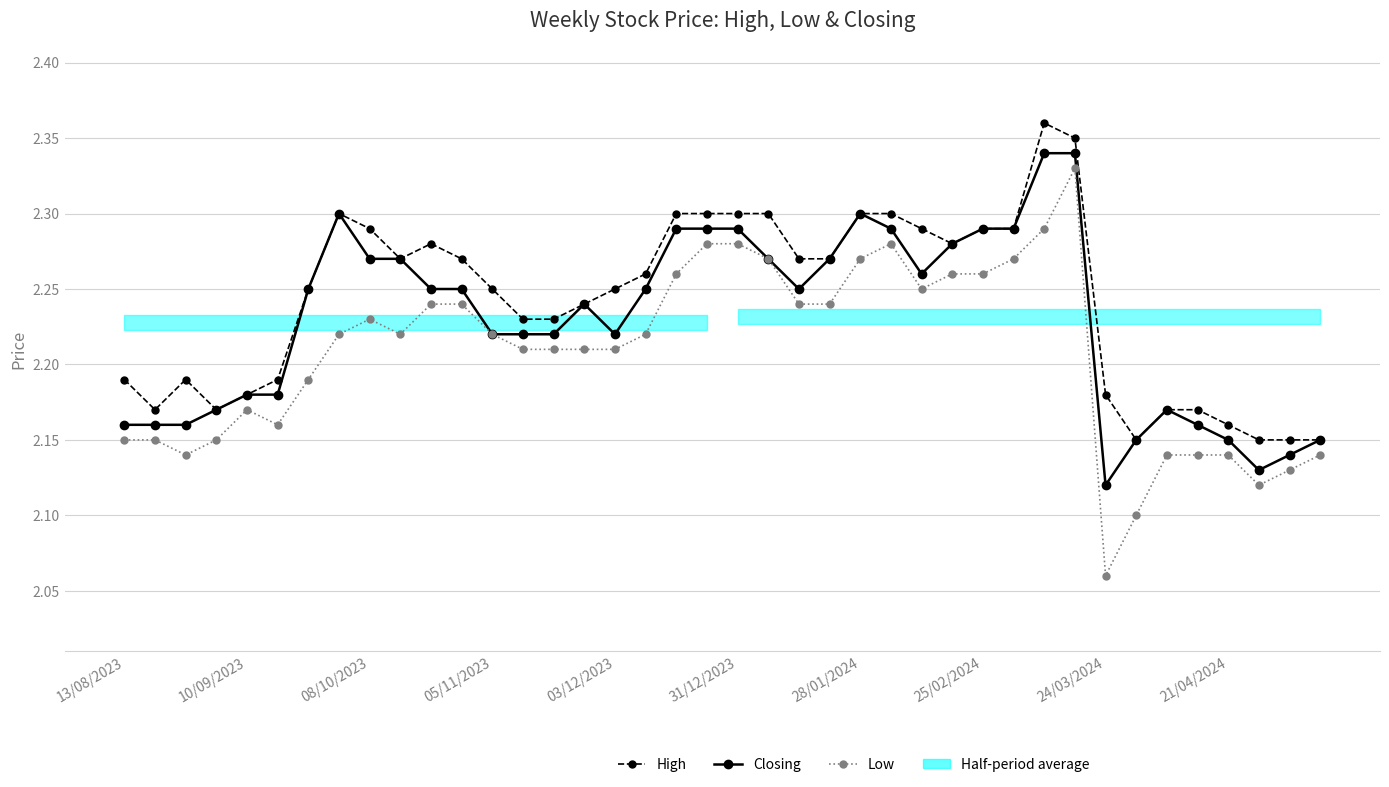

What is the difference between the maximum and minimum values in the Low series?

0.3